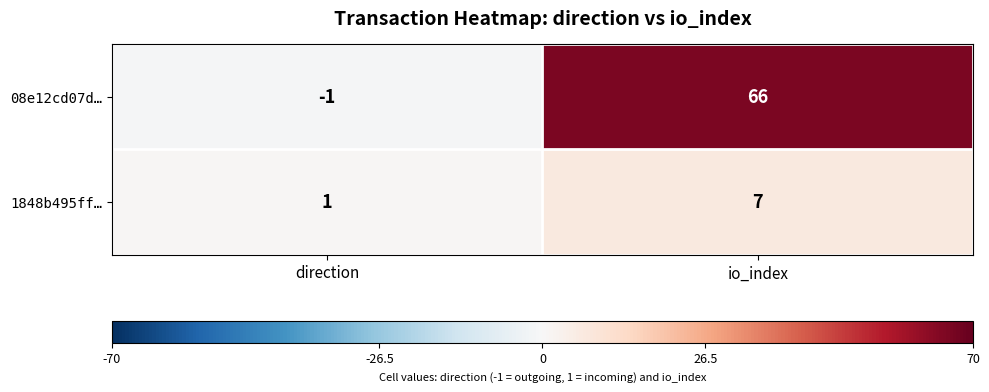

At which category does the chart reach its peak across all series?

io_index